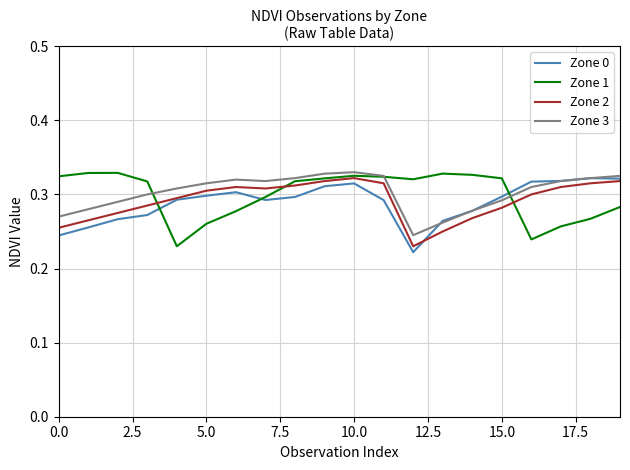

Which series ends up on top after the final intersection of Zone 1 and Zone 2?

Zone 2